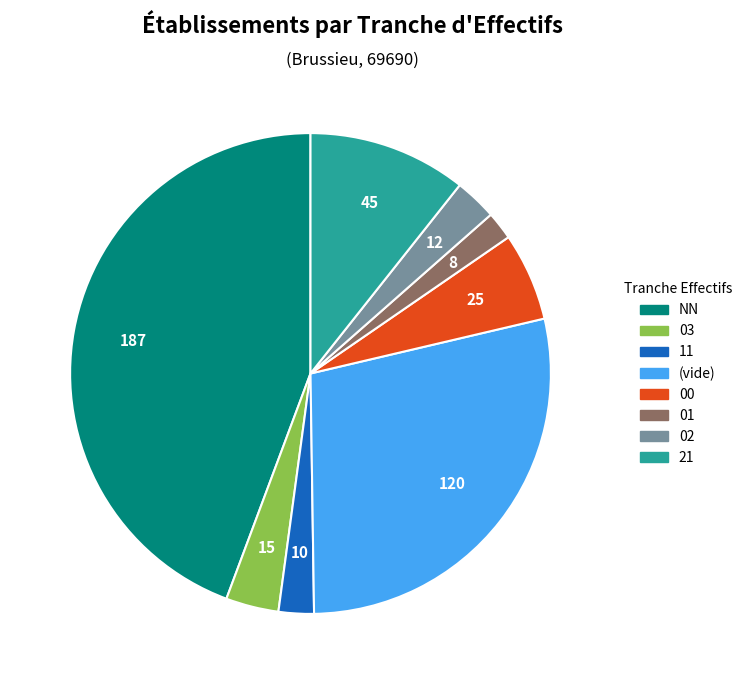

Is there a majority slice in this chart?

No